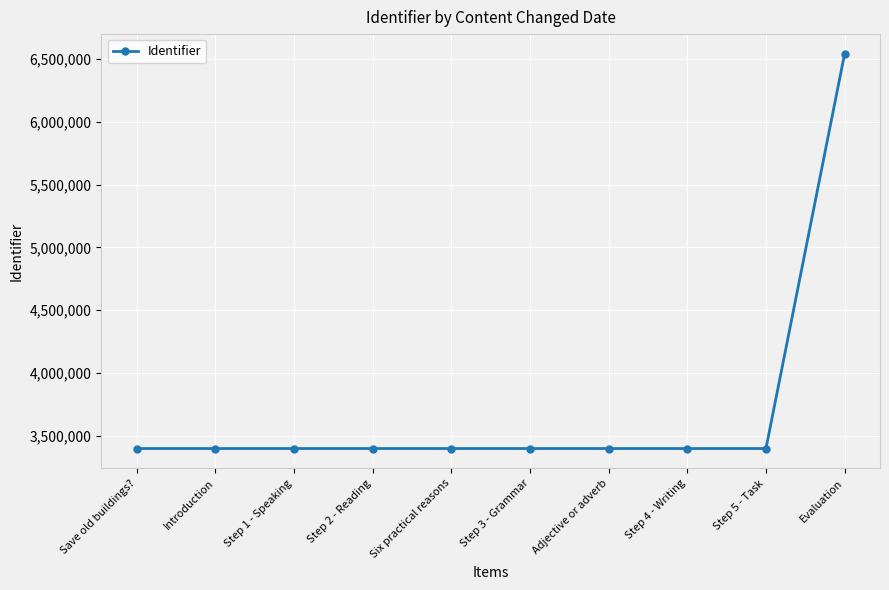

What is the approximate value at Evaluation?

6541386